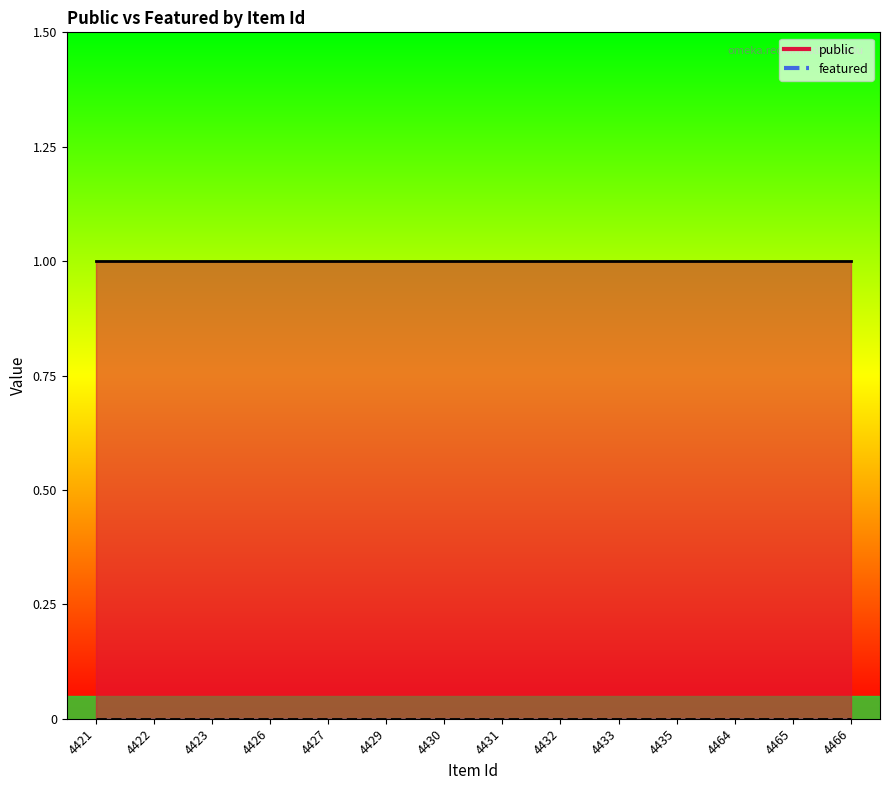

Where is featured nearest to the value 0?

4421